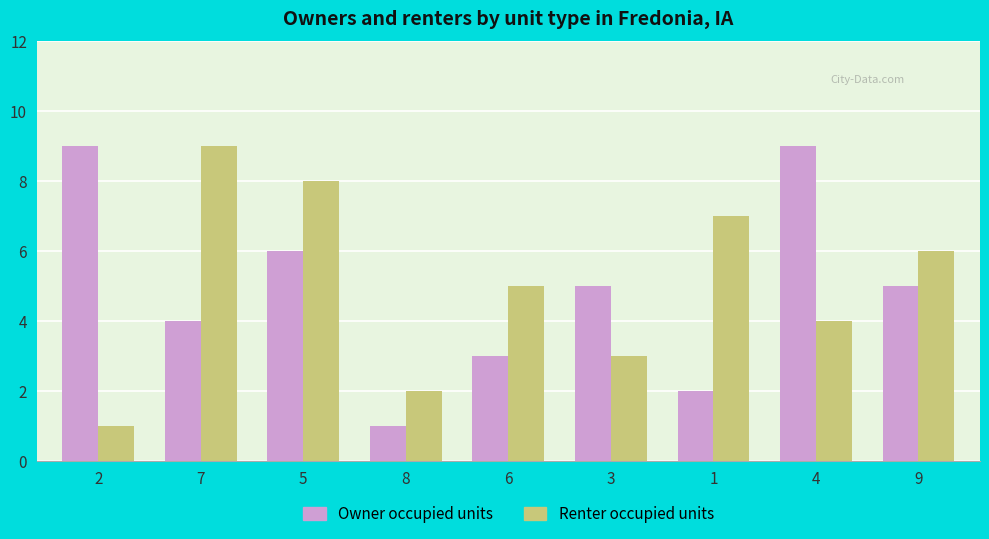

What value does the Owner occupied units series have at 7?

4